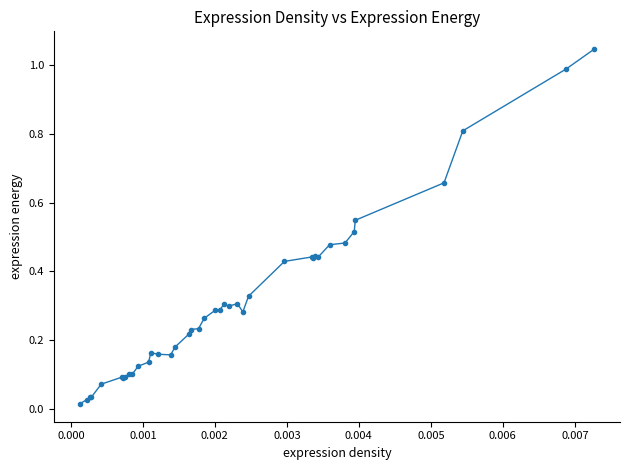

What is the sum of all values?

12.4